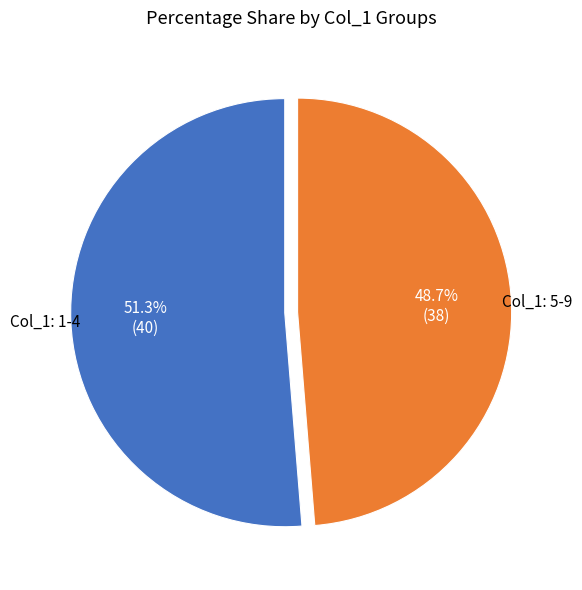

Approximately how many times larger is the value at Col_1: 5-9 compared to Col_1: 1-4?

0.9